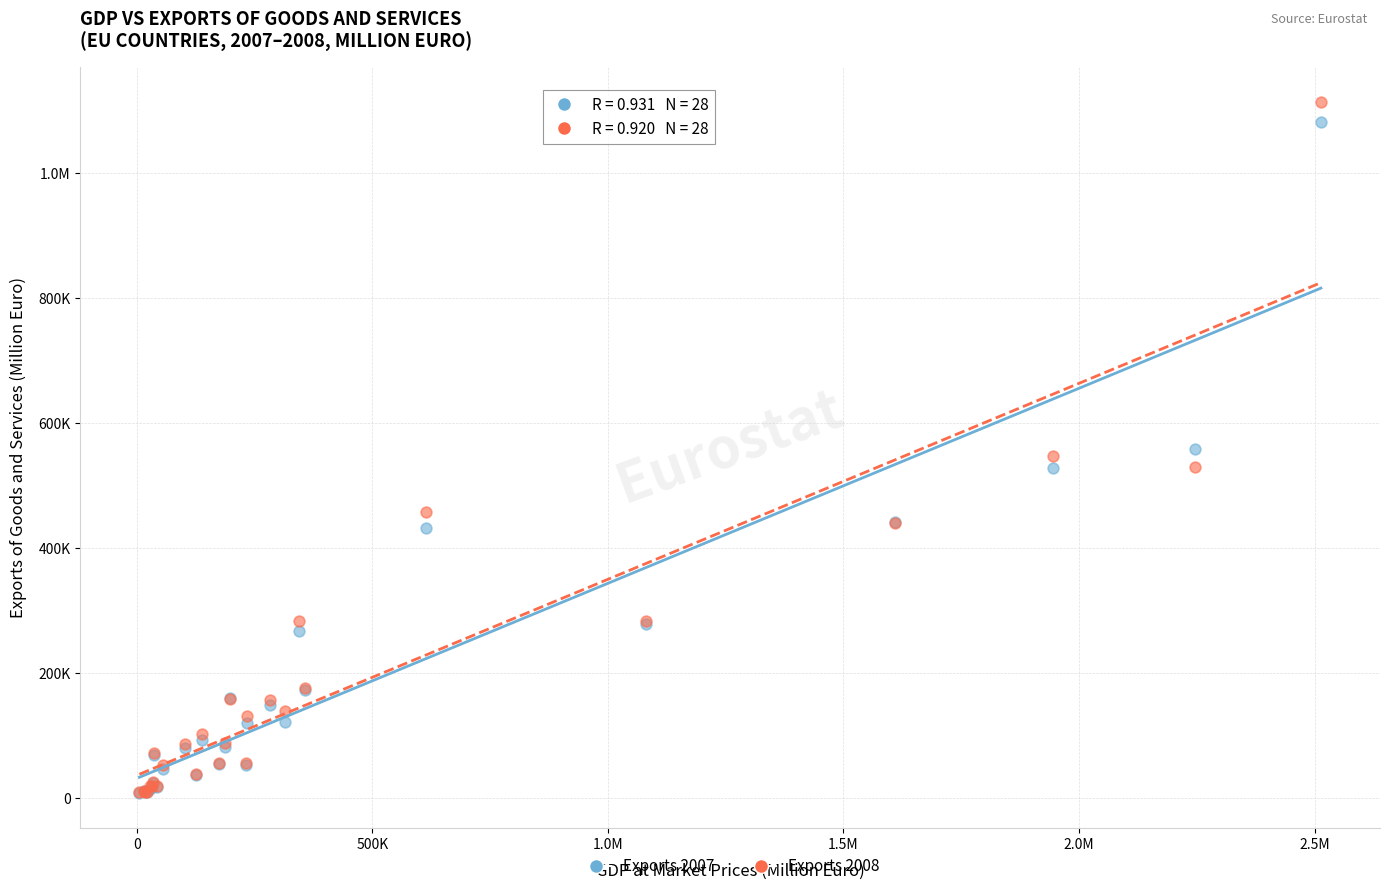

What are all the series names shown in the legend?

Exports 2007, Exports 2008